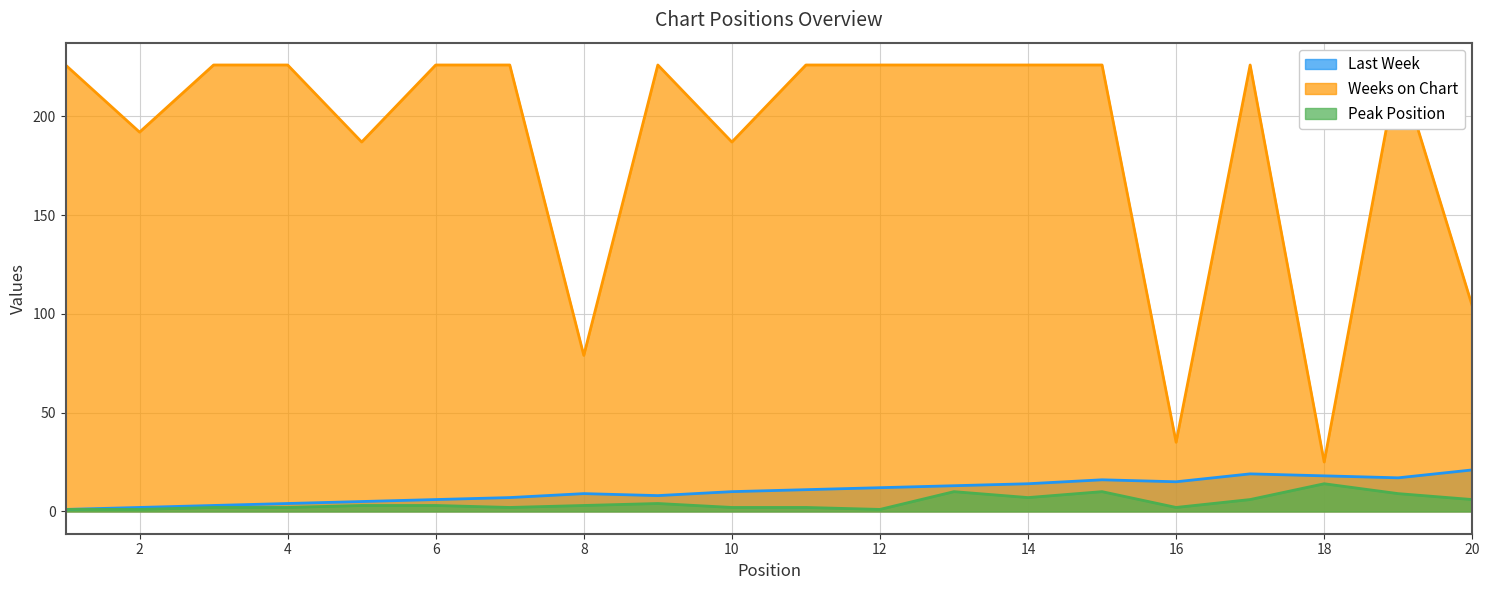

Reading right to left, transcribe all the data shown in this chart.

Last Week: 20=21	19=17	18=18	17=19	16=15	15=16	14=14	13=13	12=12	11=11	10=10	9=8	8=9	7=7	6=6	5=5	4=4	3=3	2=2	1=1
Weeks on Chart: 20=104	19=226	18=25	17=226	16=35	15=226	14=226	13=226	12=226	11=226	10=187	9=226	8=79	7=226	6=226	5=187	4=226	3=226	2=192	1=226
Peak Position: 20=6	19=9	18=14	17=6	16=2	15=10	14=7	13=10	12=1	11=2	10=2	9=4	8=3	7=2	6=3	5=3	4=2	3=2	2=1	1=1